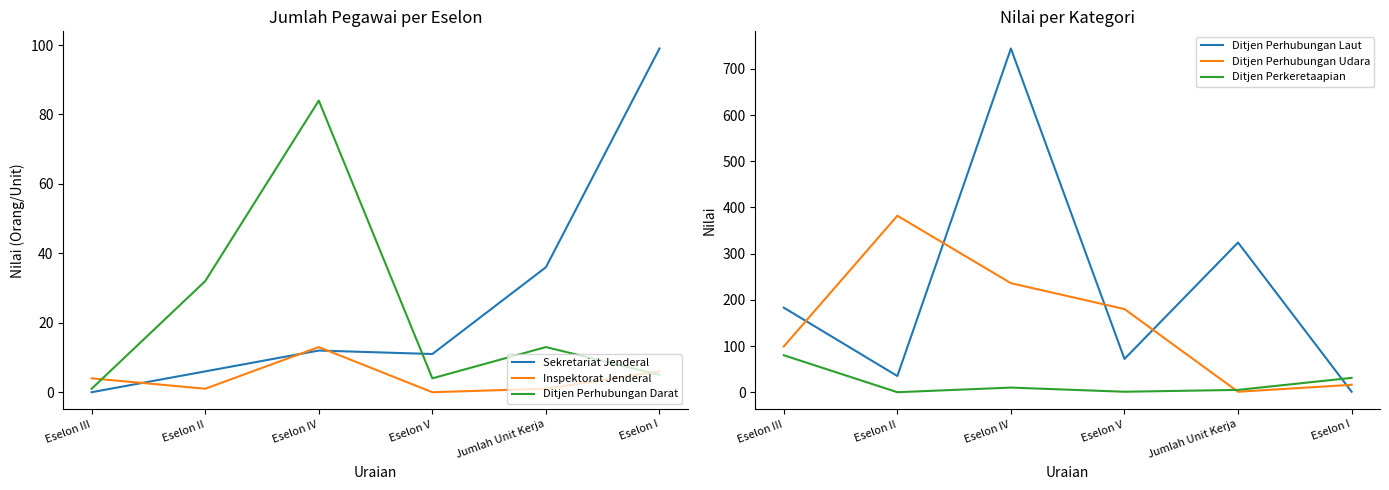

List the labels in order of Ditjen Perhubungan Laut value, largest first.

Eselon IV, Jumlah Unit Kerja, Eselon III, Eselon V, Eselon II, Eselon I